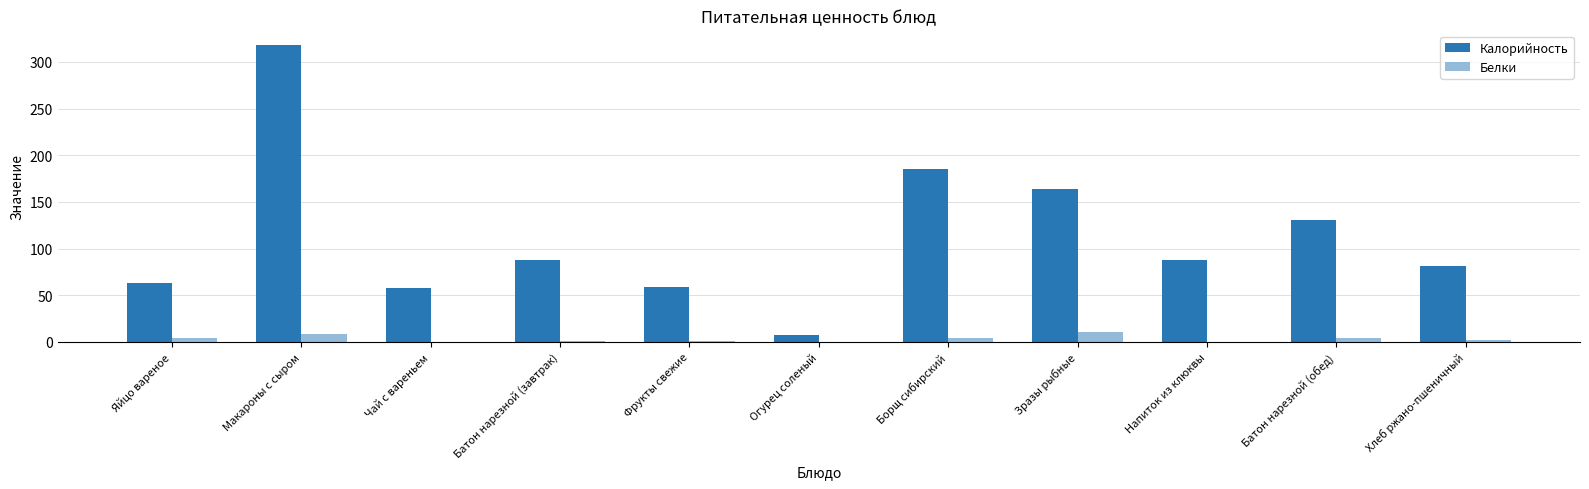

At which label does Белки first exceed 2?

Яйцо вареное